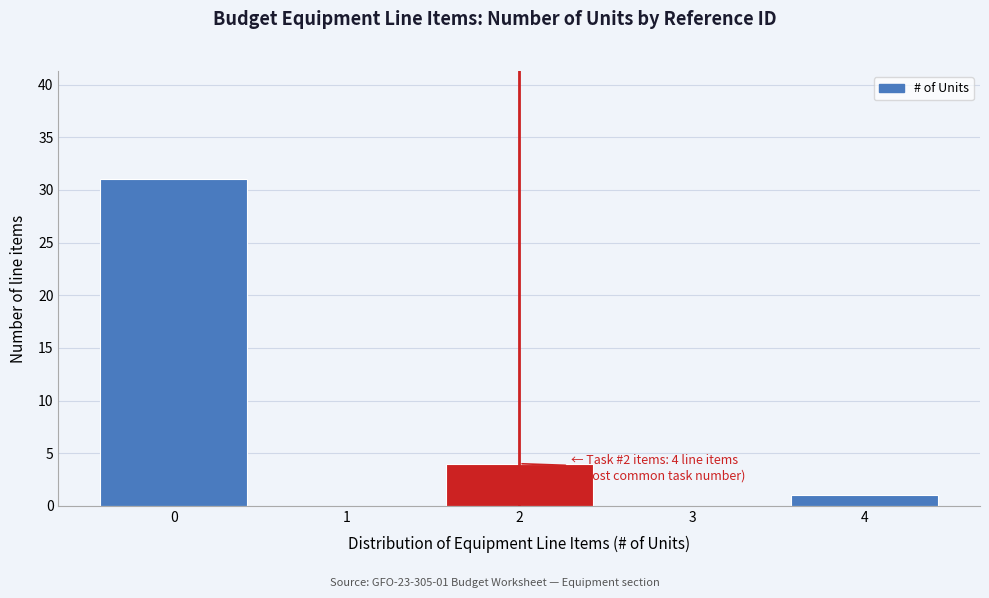

Reading left to right, transcribe all the data shown in this chart.

0=31	1=0	2=4	3=0	4=1